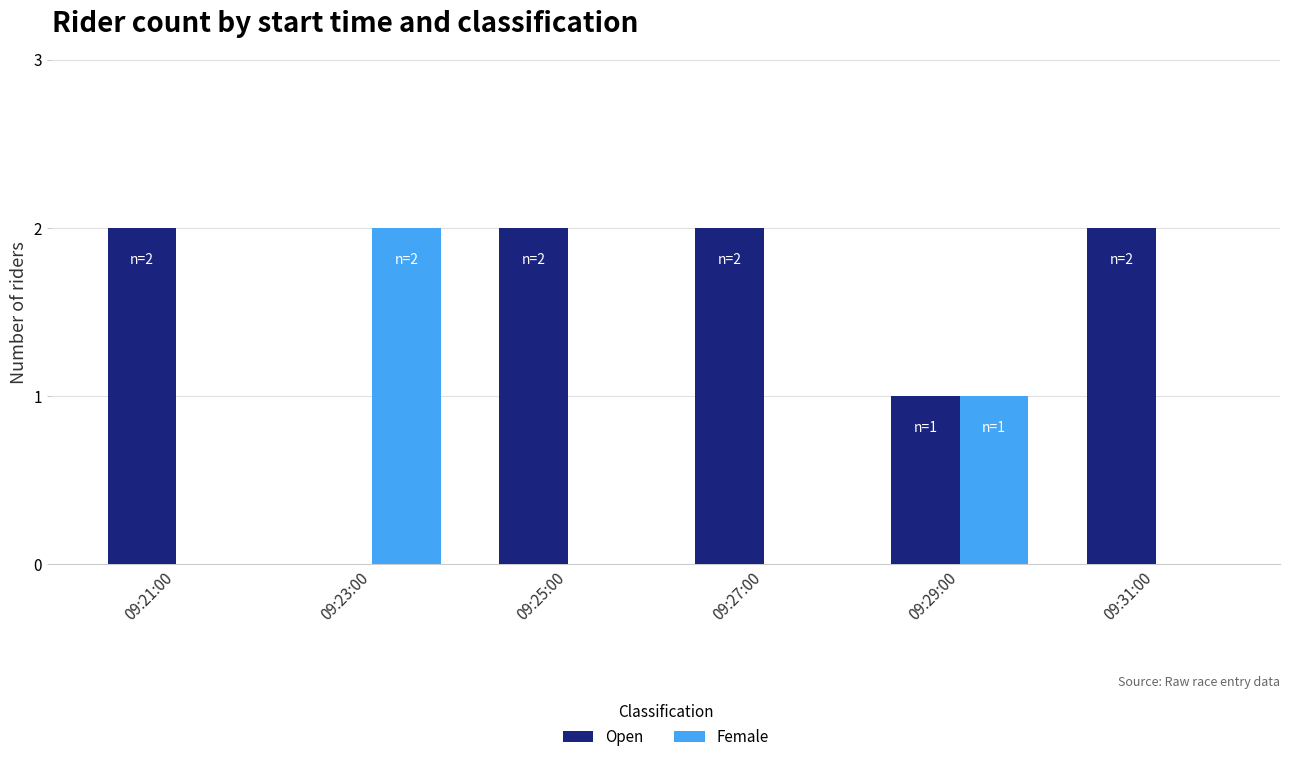

What is the sum of all Open values?

9